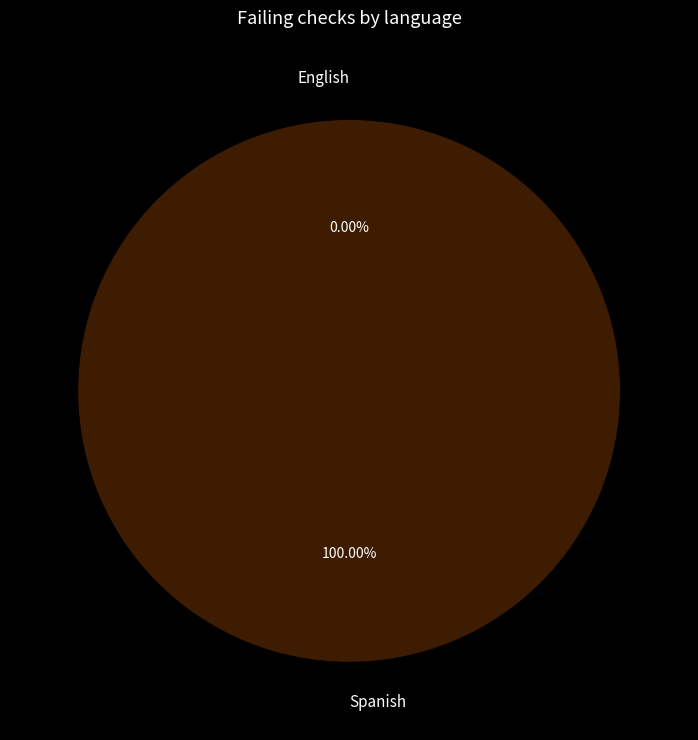

What is the total percentage of Spanish and English?

100.0%